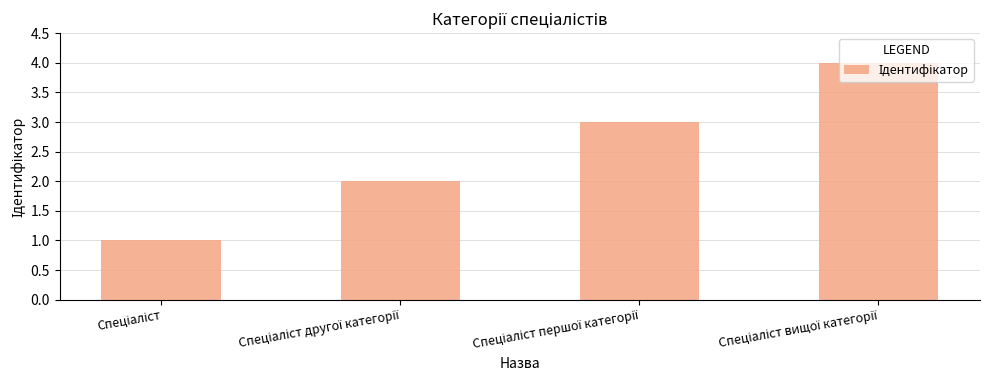

What is the maximum value shown in the chart?

4